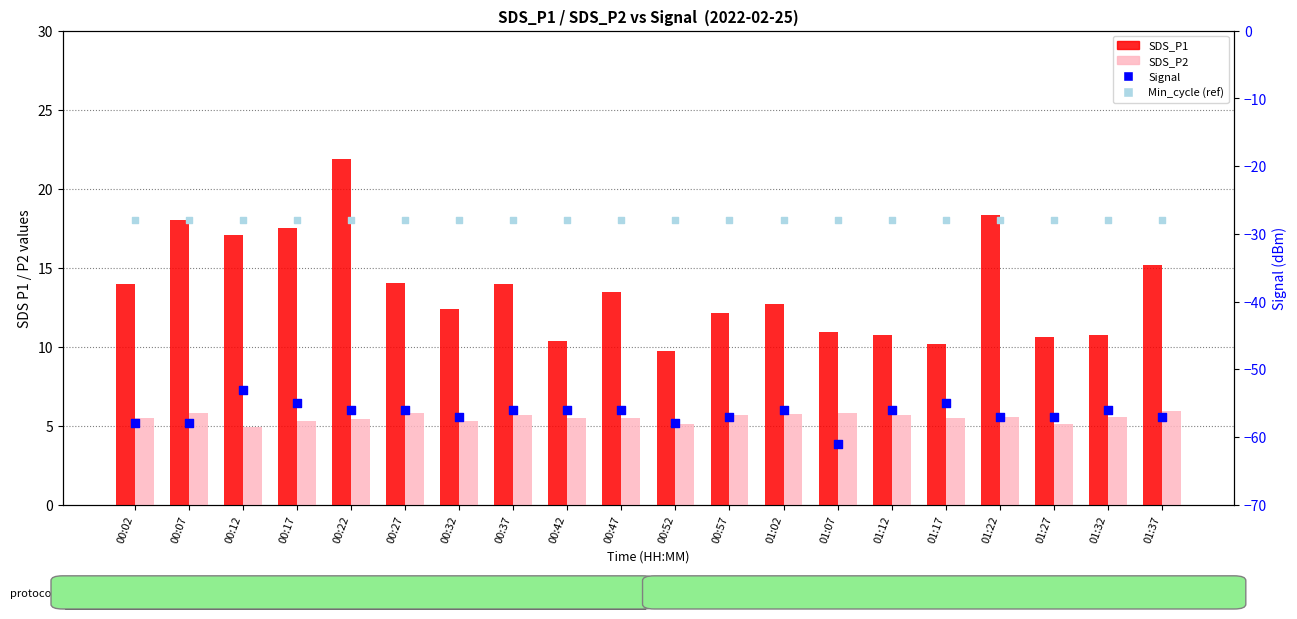

Which series contains the highest Y value?

SDS_P1